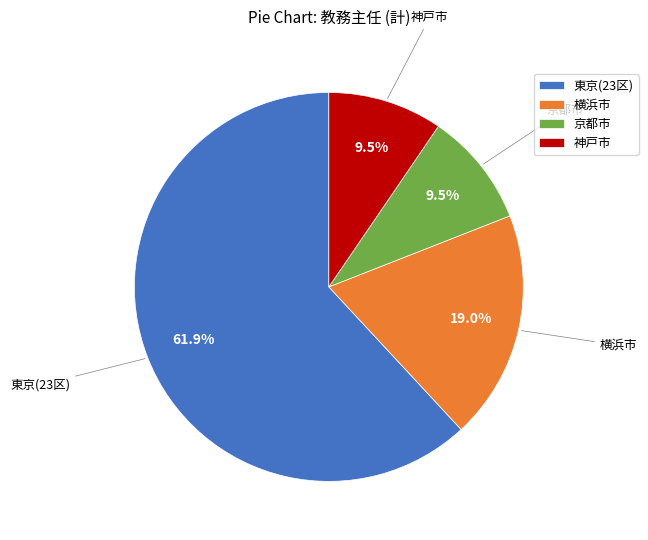

Which has a higher value, 横浜市 or 神戸市?

横浜市